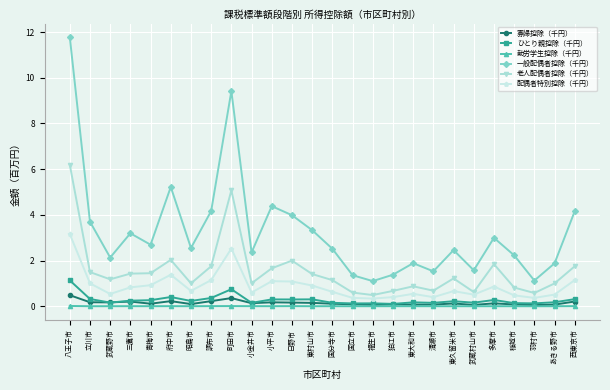

What is the label of the 15th point from the left?

国立市